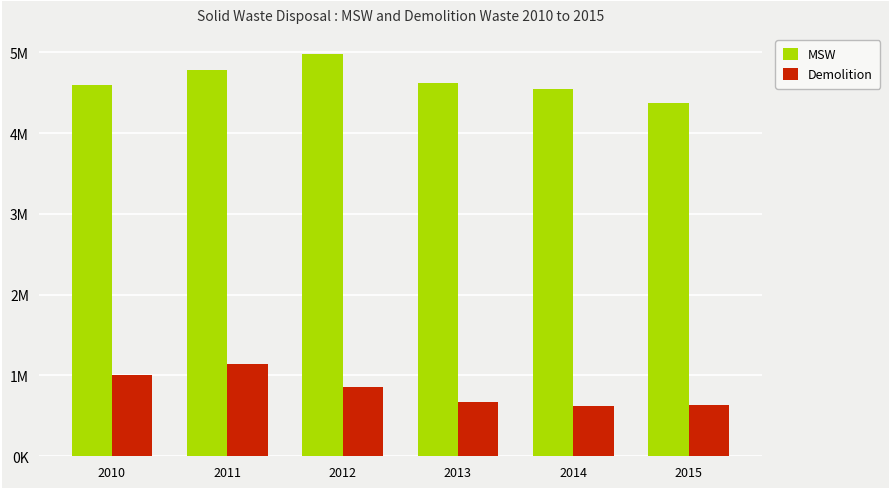

List the series in order of their peak value, highest first.

MSW, Demolition